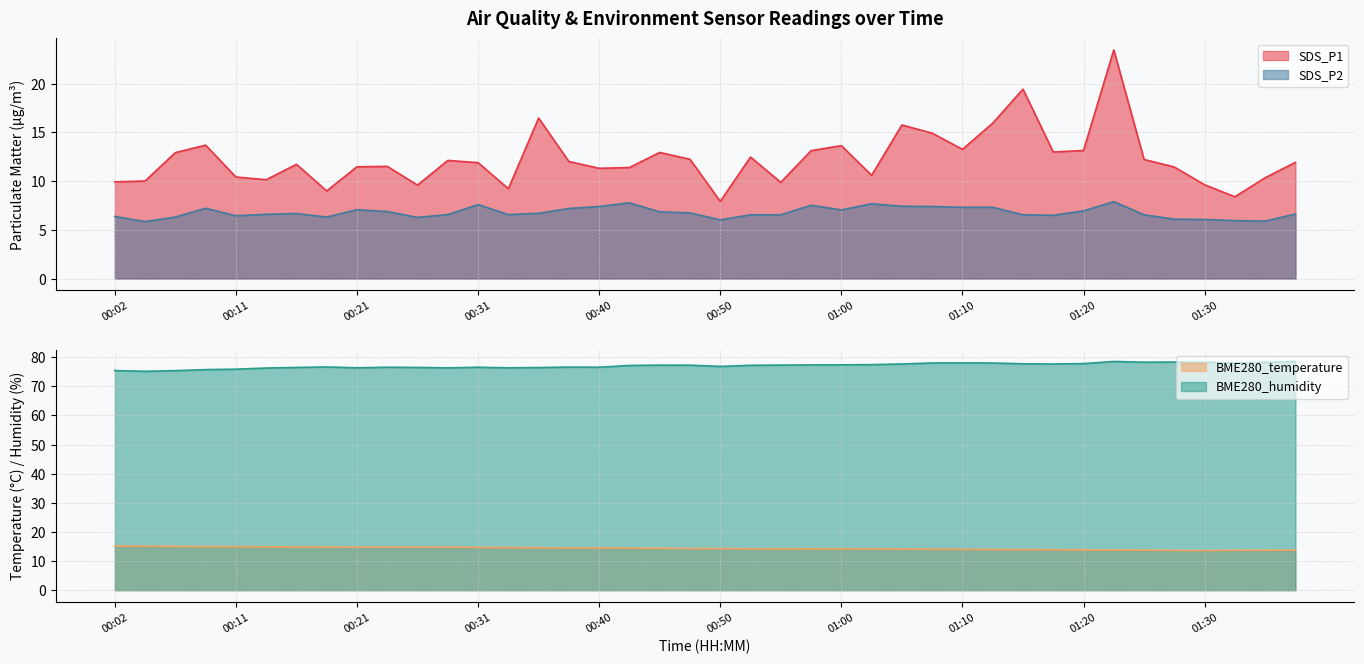

Is the value of SDS_P2 at 01:22 greater than the value of BME280_humidity at 00:40?

No